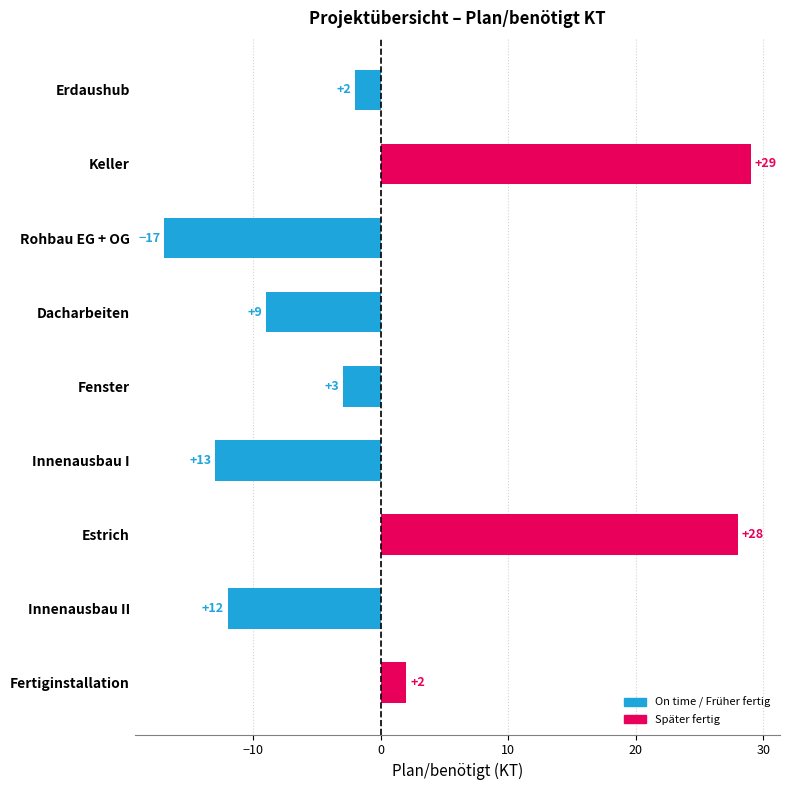

What is the label of the 5th bar from the bottom?

Fenster